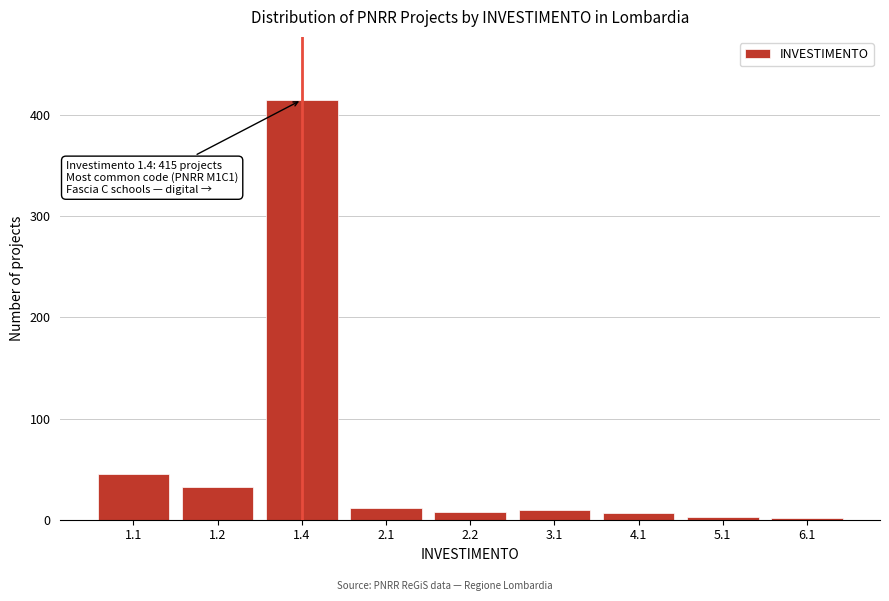

What is the ratio of the value at 3.1 to the value at 1.2?

0.3